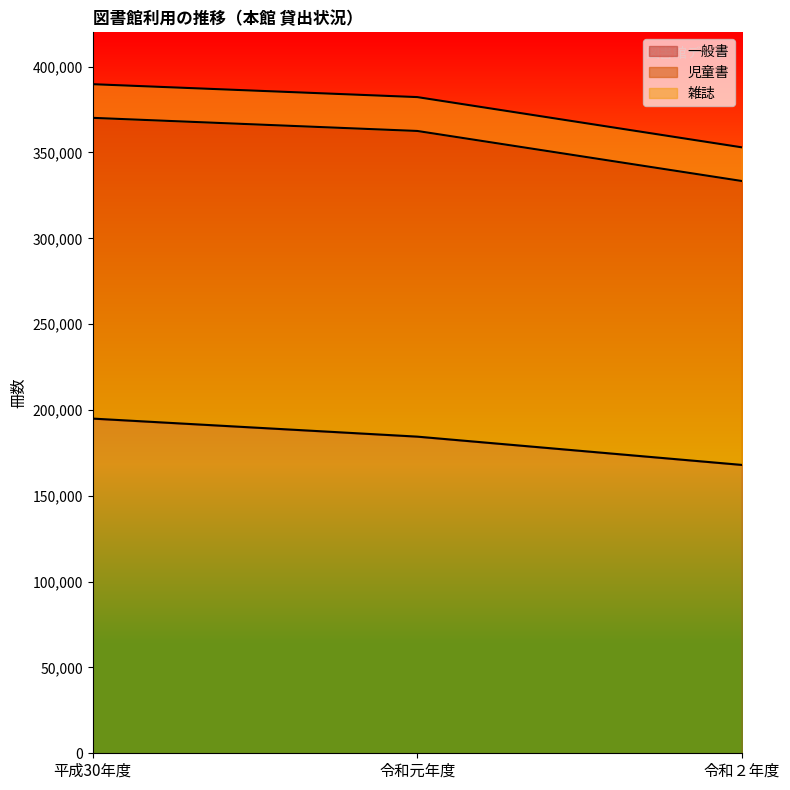

How many series are shown in this chart?

3